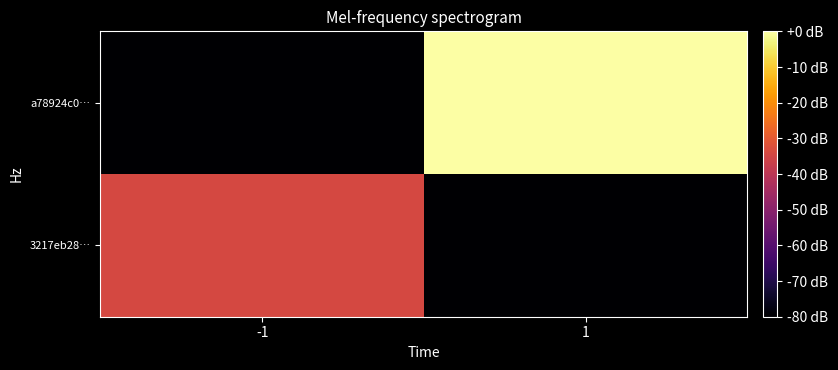

At -1, list the series in order from smallest to largest.

a78924c0…, 3217eb28…